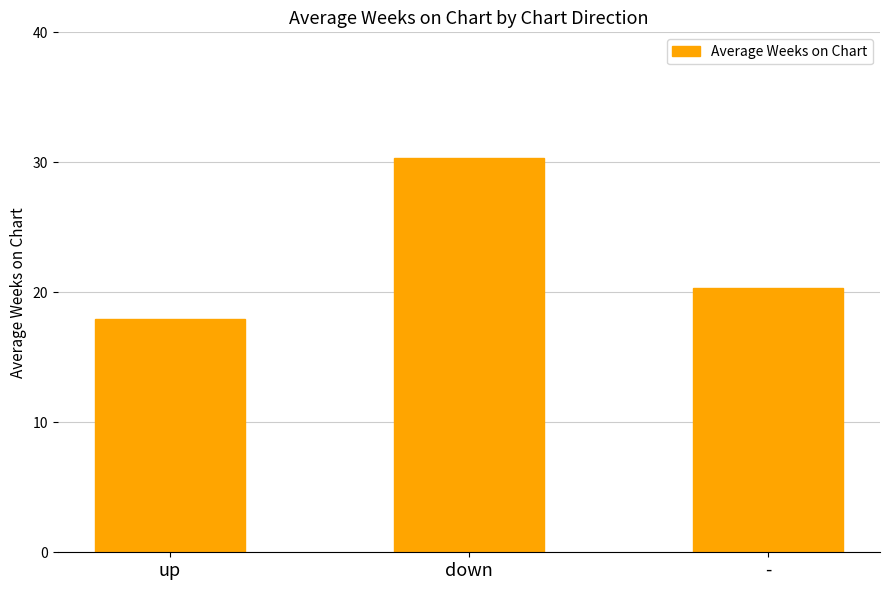

What is the difference between the maximum and minimum values?

12.4